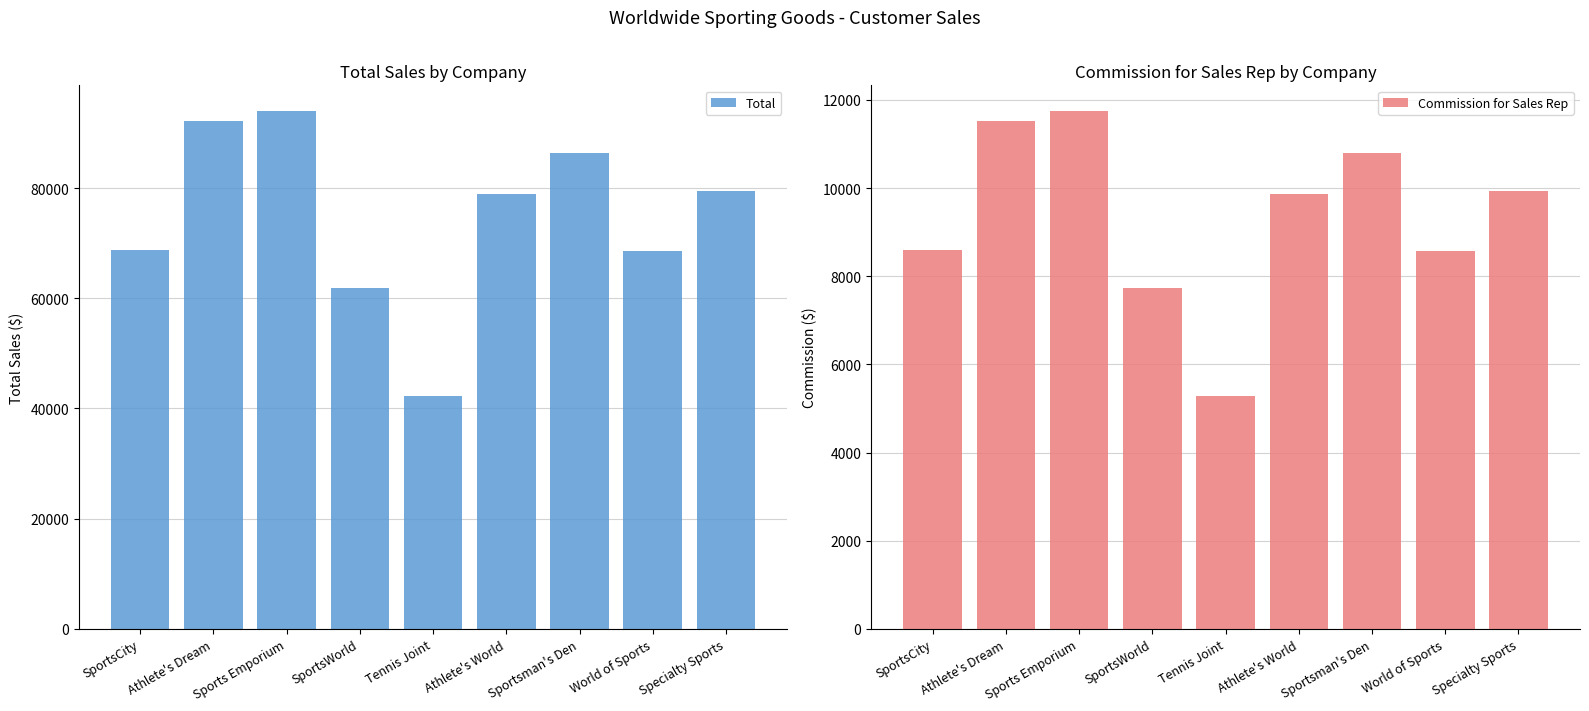

At how many categories does at least one series exceed 79391?

4